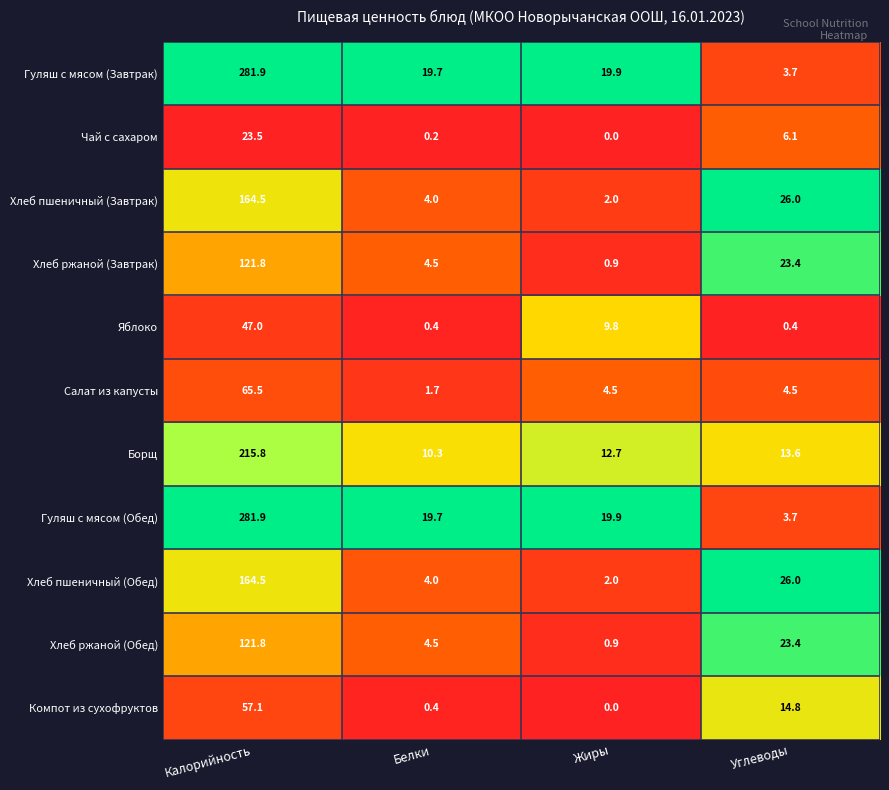

What is the difference between the maximum and second lowest values in the Хлеб пшеничный (Обед) series?

160.5